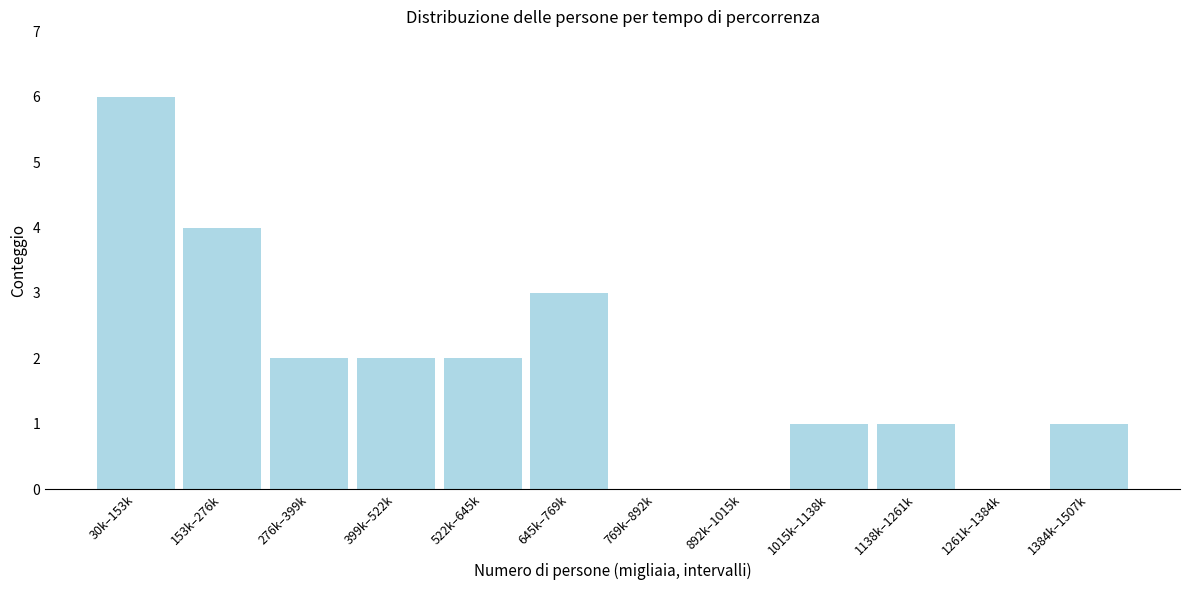

Reading right to left, list all the values displayed in this chart.

1384k–1507k=1	1261k–1384k=0	1138k–1261k=1	1015k–1138k=1	892k–1015k=0	769k–892k=0	645k–769k=3	522k–645k=2	399k–522k=2	276k–399k=2	153k–276k=4	30k–153k=6